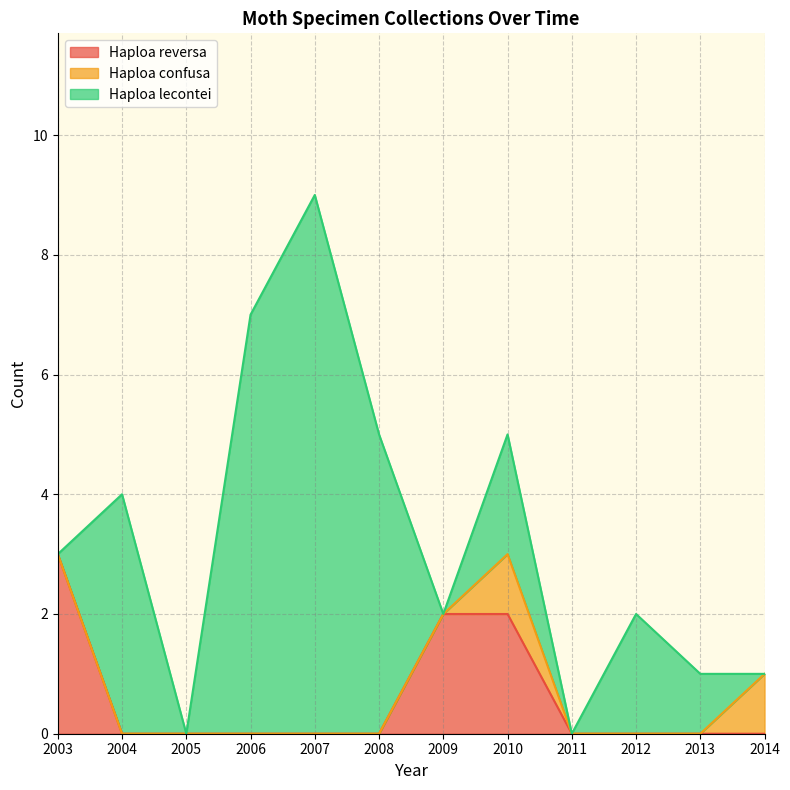

At which category is the sum across all series the highest?

2007